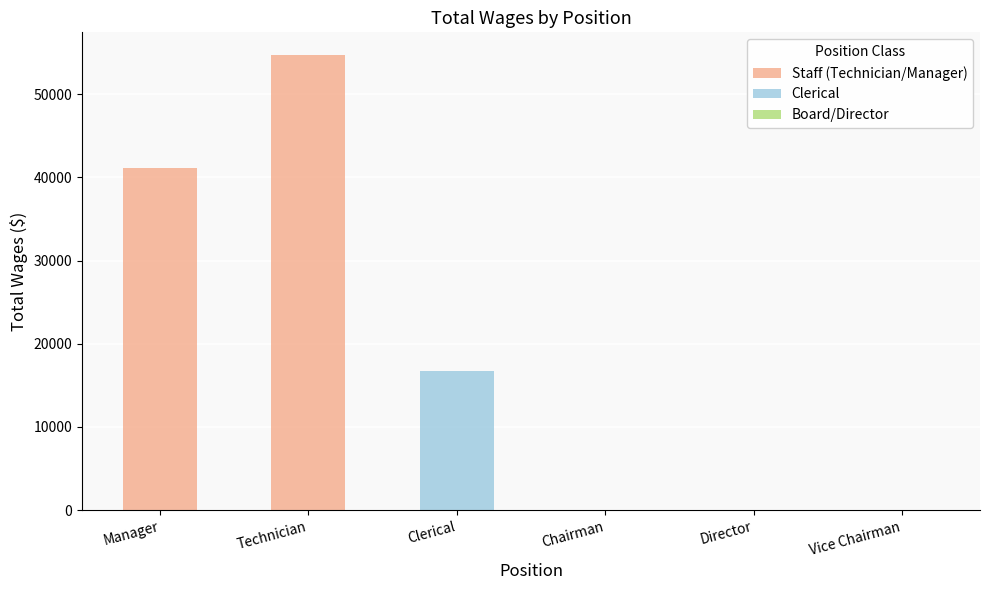

List the labels in order of Staff (Technician/Manager) value, smallest first.

Manager, Technician